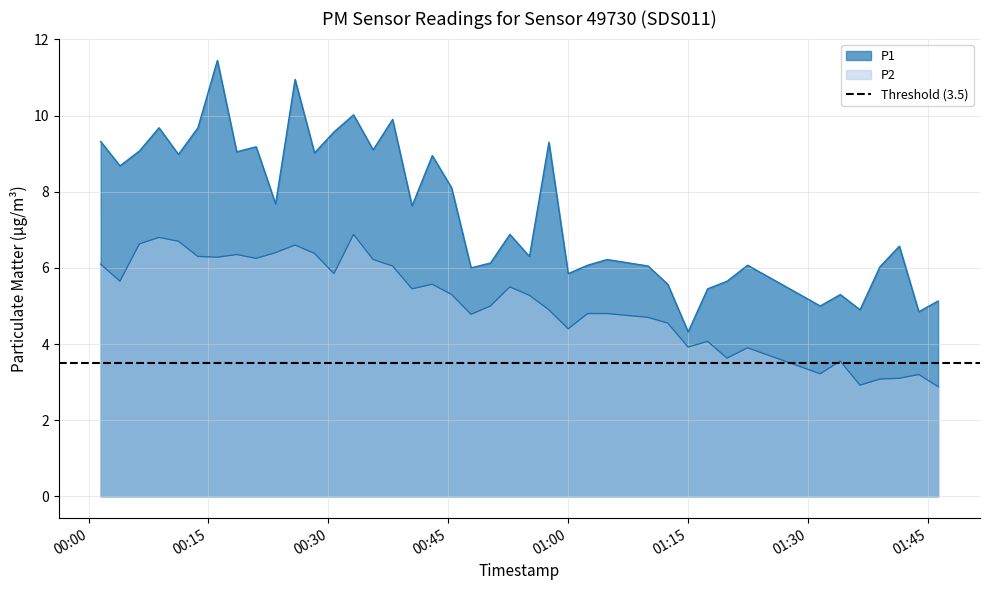

True or false: P1 and P2 intersect in this chart.

False